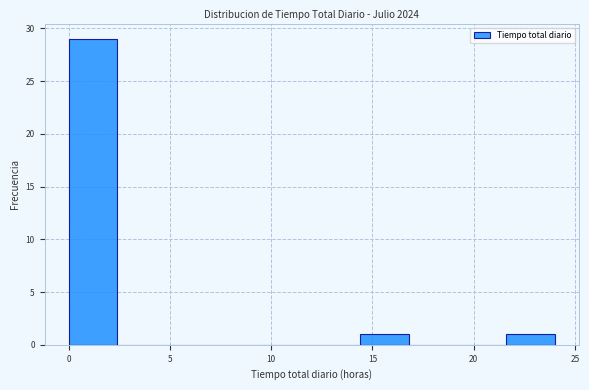

Reading left to right, transcribe this chart: for each bar, give the range it covers on the x-axis and its height. Neither the bar edges nor the heights are printed on the chart, so give them approximately, as read against the axes.

0.0 to 2.4: 29
2.4 to 4.8: 0
4.8 to 7.2: 0
7.2 to 9.6: 0
9.6 to 12.0: 0
12.0 to 14.4: 0
14.4 to 16.8: 1
16.8 to 19.2: 0
19.2 to 21.6: 0
21.6 to 24.0: 1